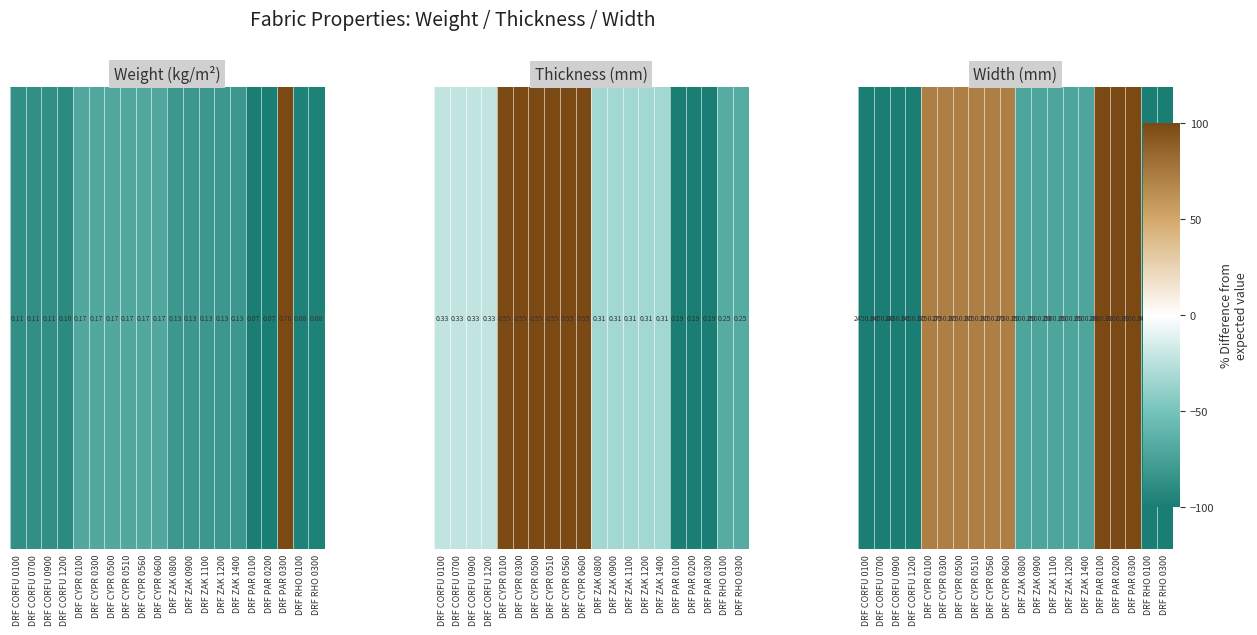

List the labels in order of value, smallest first.

DRF CORFU 0100, DRF CORFU 0700, DRF CORFU 0900, DRF CORFU 1200, DRF RHO 0100, DRF RHO 0300, DRF ZAK 0800, DRF ZAK 0900, DRF ZAK 1100, DRF ZAK 1200, DRF ZAK 1400, DRF CYPR 0100, DRF CYPR 0300, DRF CYPR 0500, DRF CYPR 0510, DRF CYPR 0560, DRF CYPR 0600, DRF PAR 0100, DRF PAR 0200, DRF PAR 0300